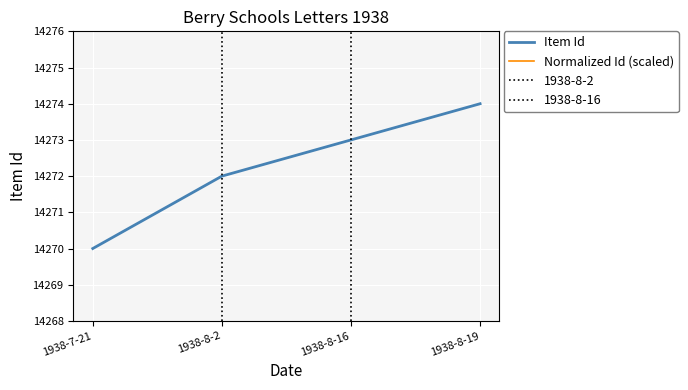

Which series has the largest total across all categories?

Item Id